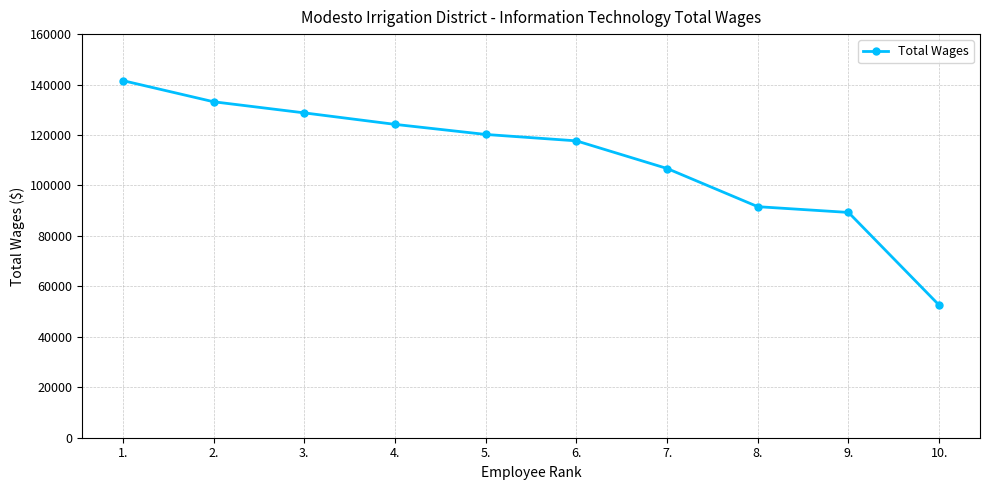

True or false: the data has more than 2 interior local peaks.

False